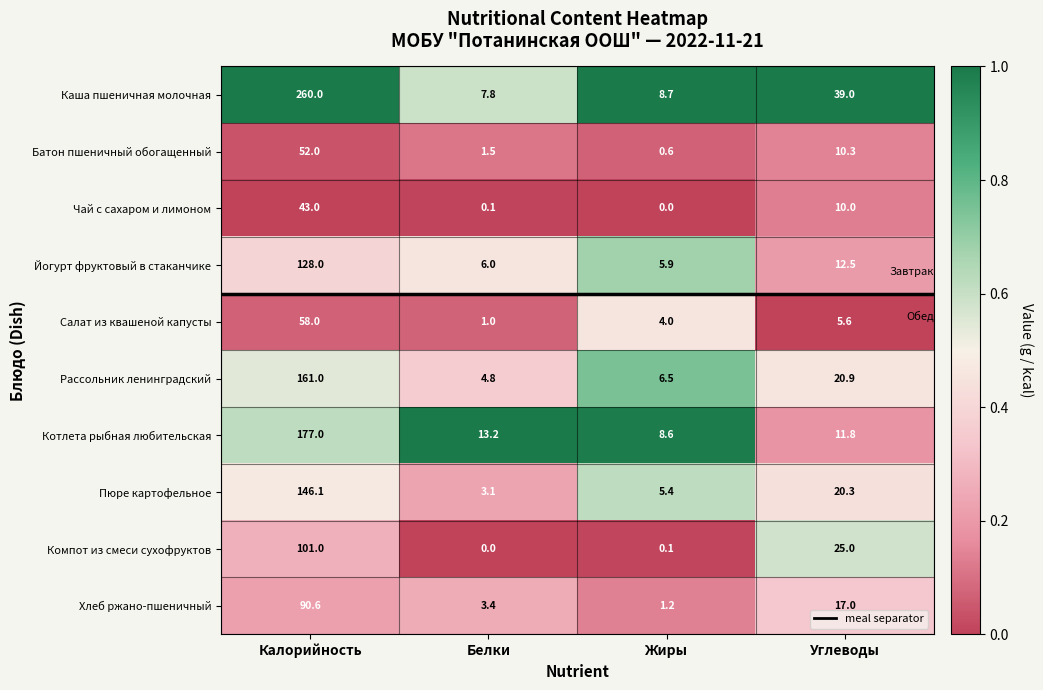

Is the value of Каша пшеничная молочная at Белки greater than the value of Компот из смеси сухофруктов at Калорийность?

No